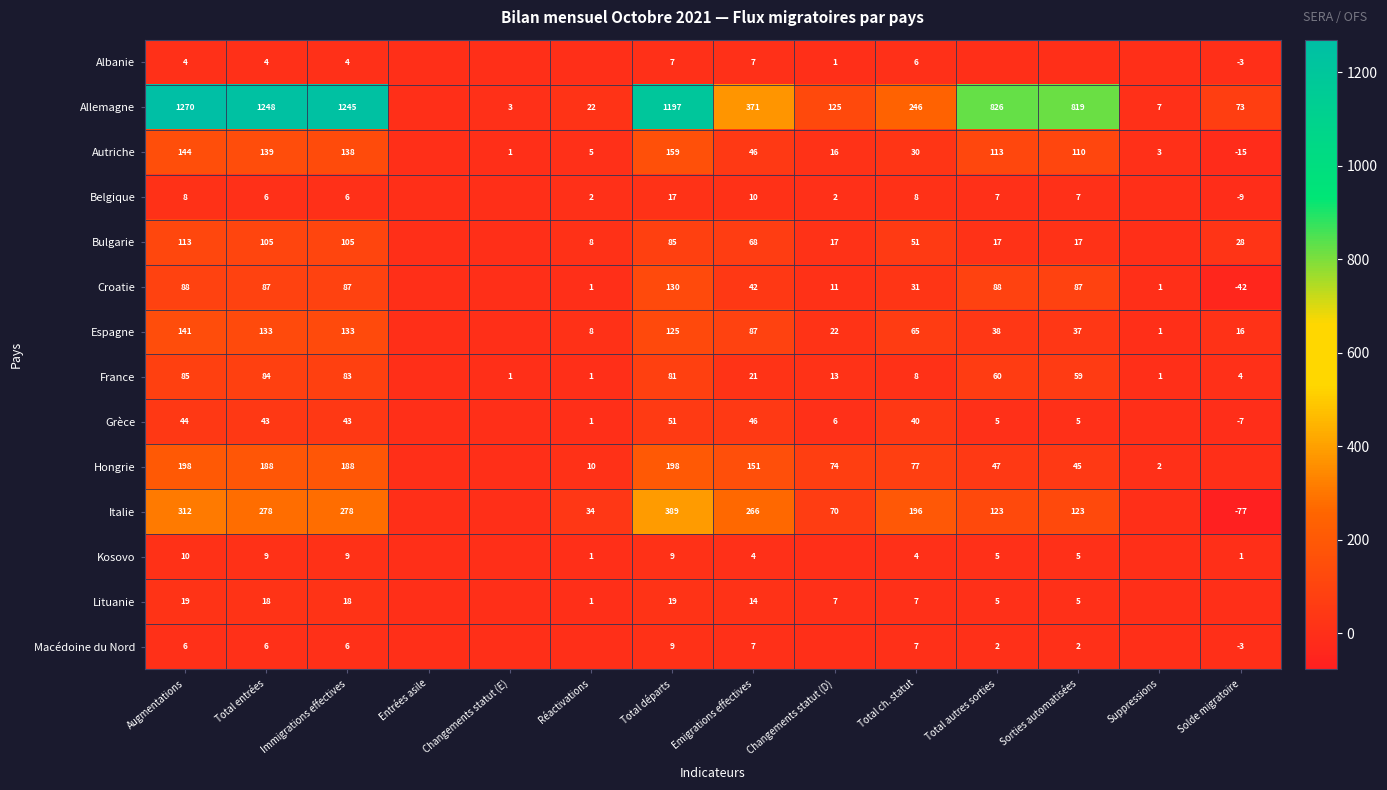

Which category has the lowest value across all series?

Solde migratoire